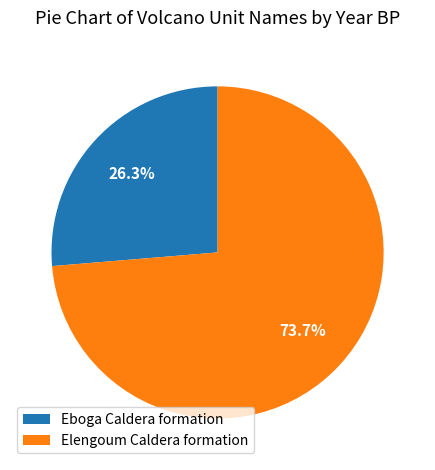

To the nearest percent, what percentage of the pie is Eboga Caldera formation?

26%